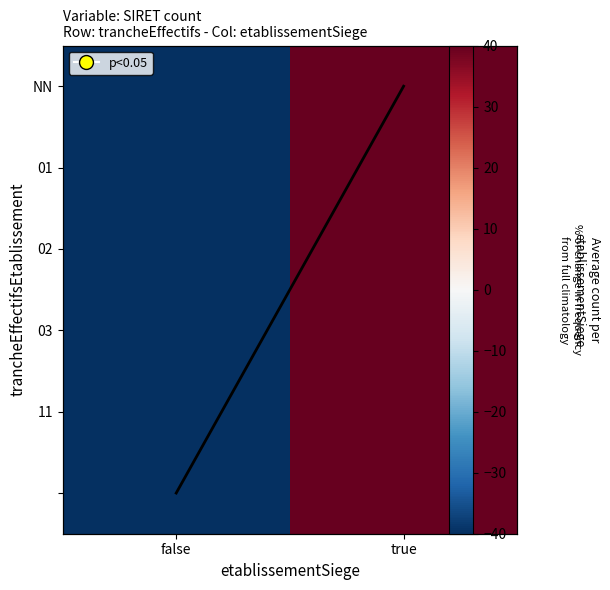

Which has a higher value, true or false?

false